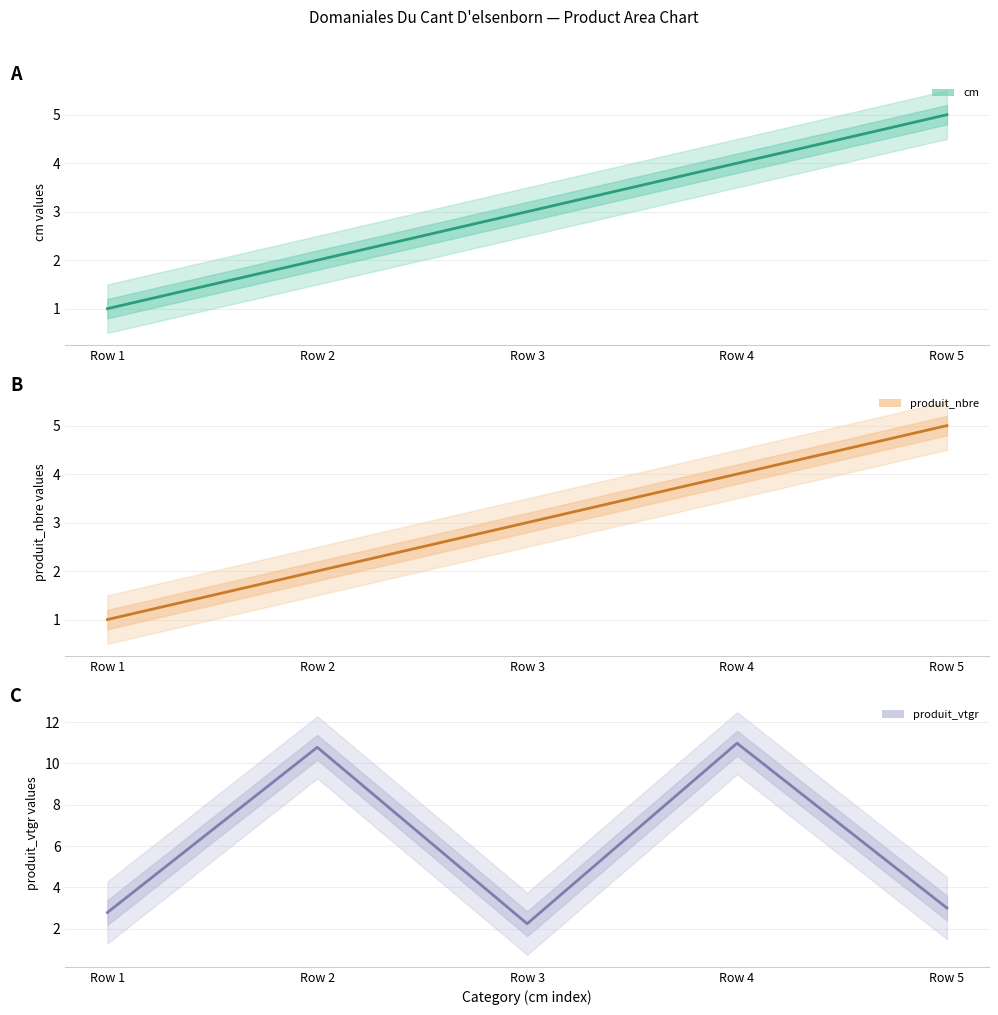

Between which two adjacent categories do produit_vtgr and produit_nbre first intersect?

Row 2 and Row 3